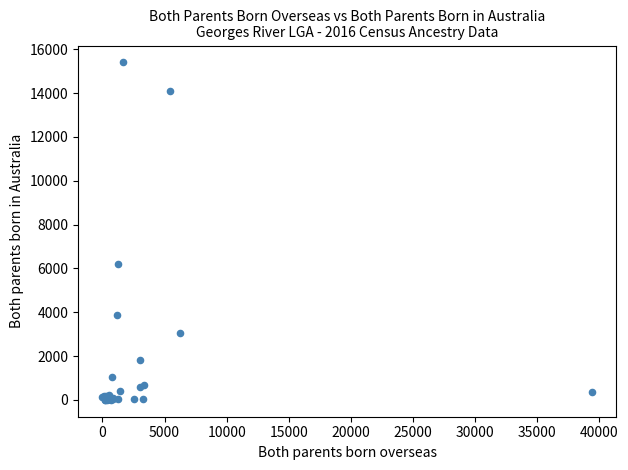

What Y value in the scatter plot is closest to 7700?

6194